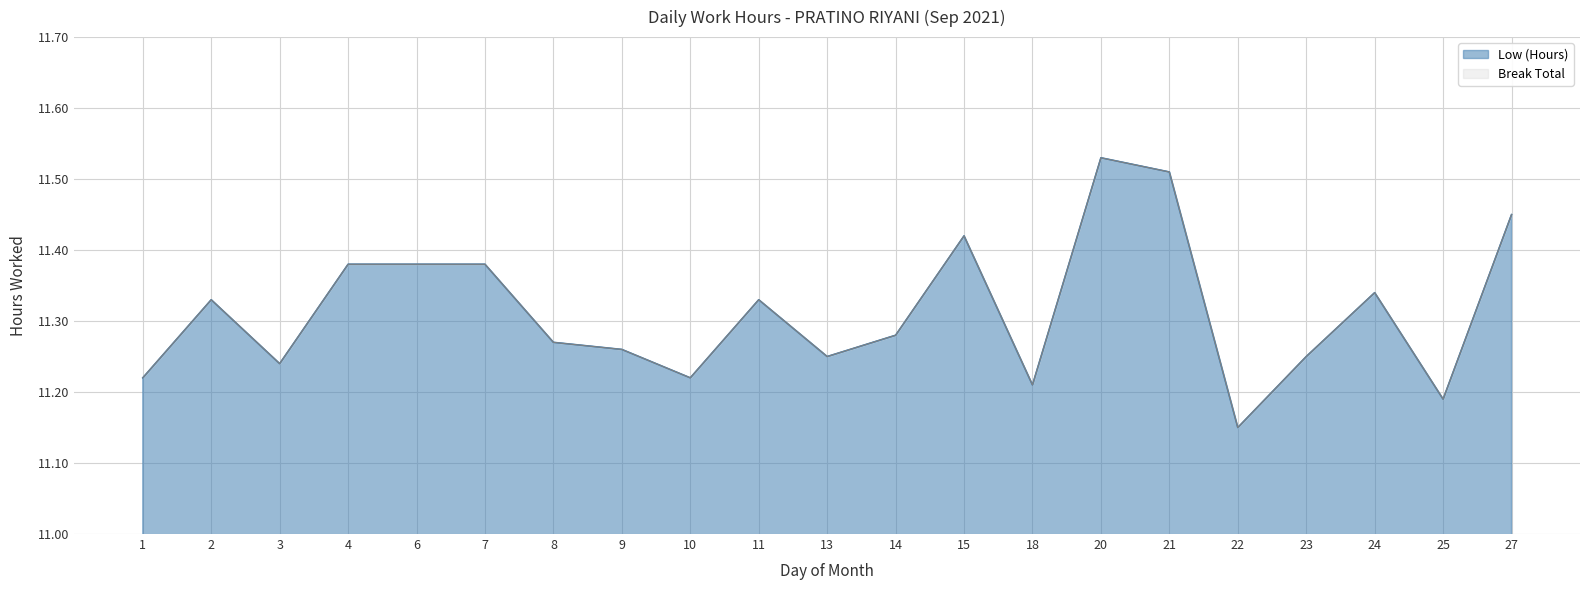

Does the chart display data point markers on the line(s)?

No